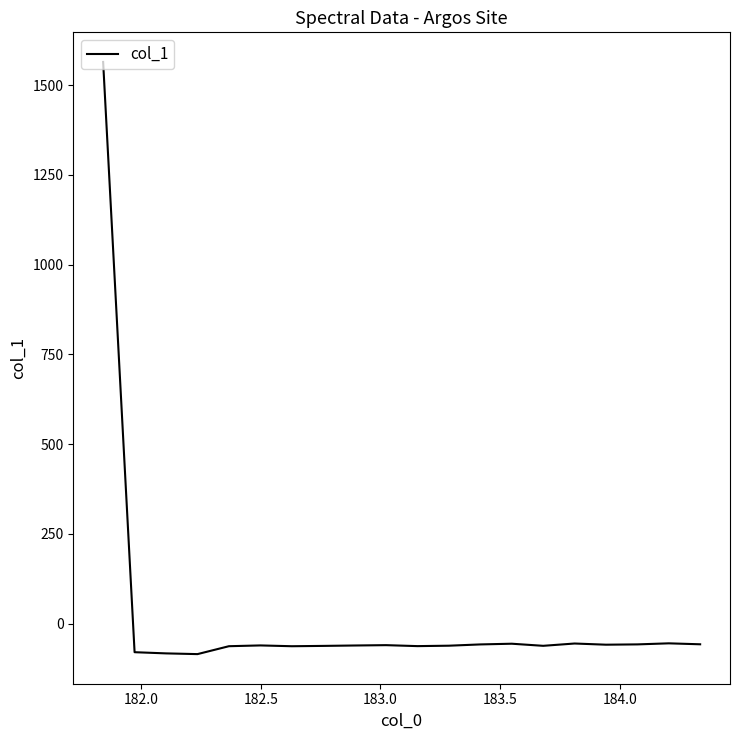

What is the difference between the maximum and minimum values?

1649.5